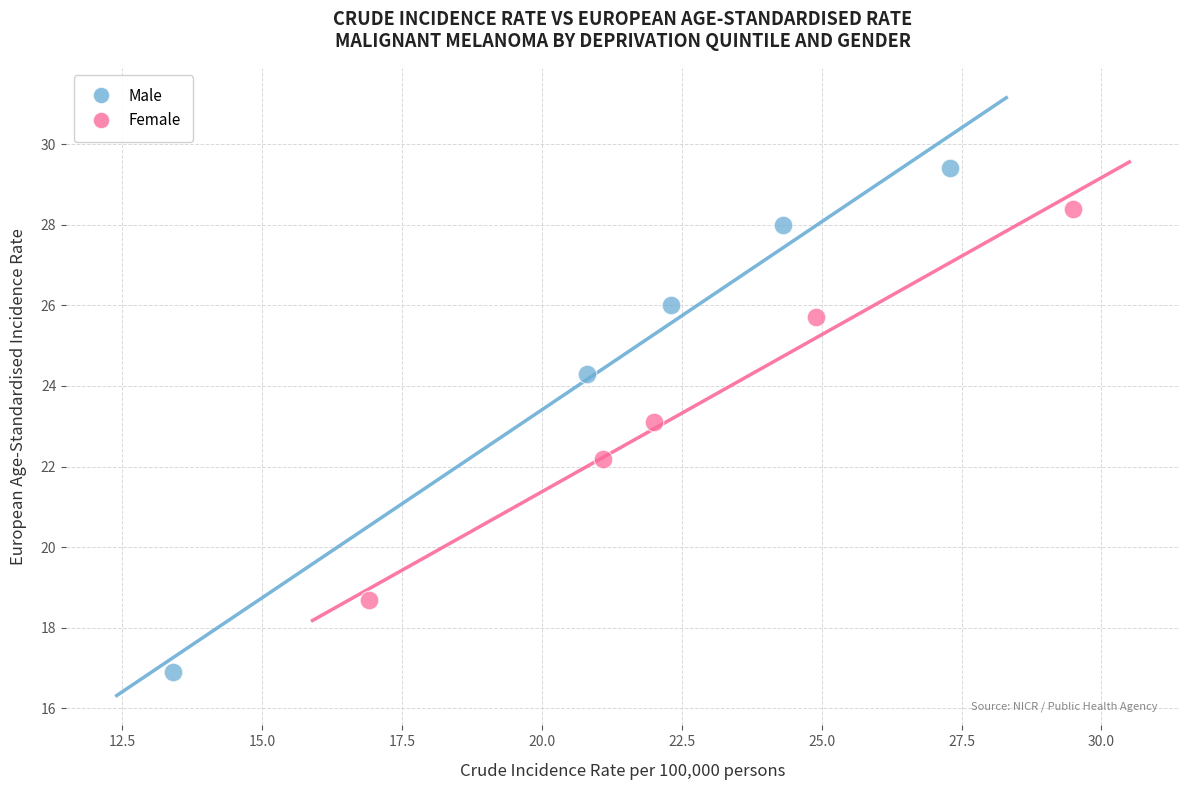

Which series reaches the minimum Y coordinate?

Male